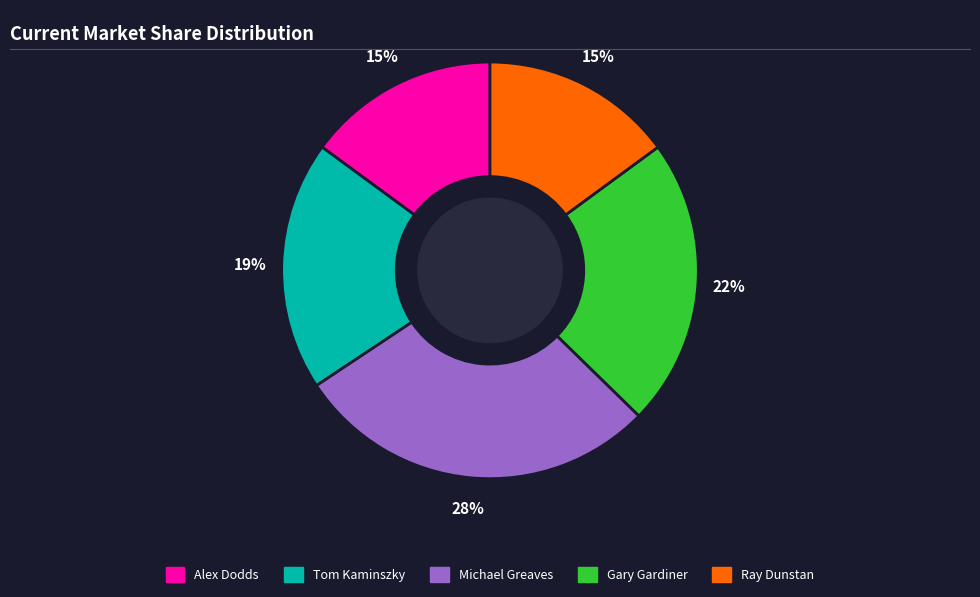

How many segments does this pie chart have?

5